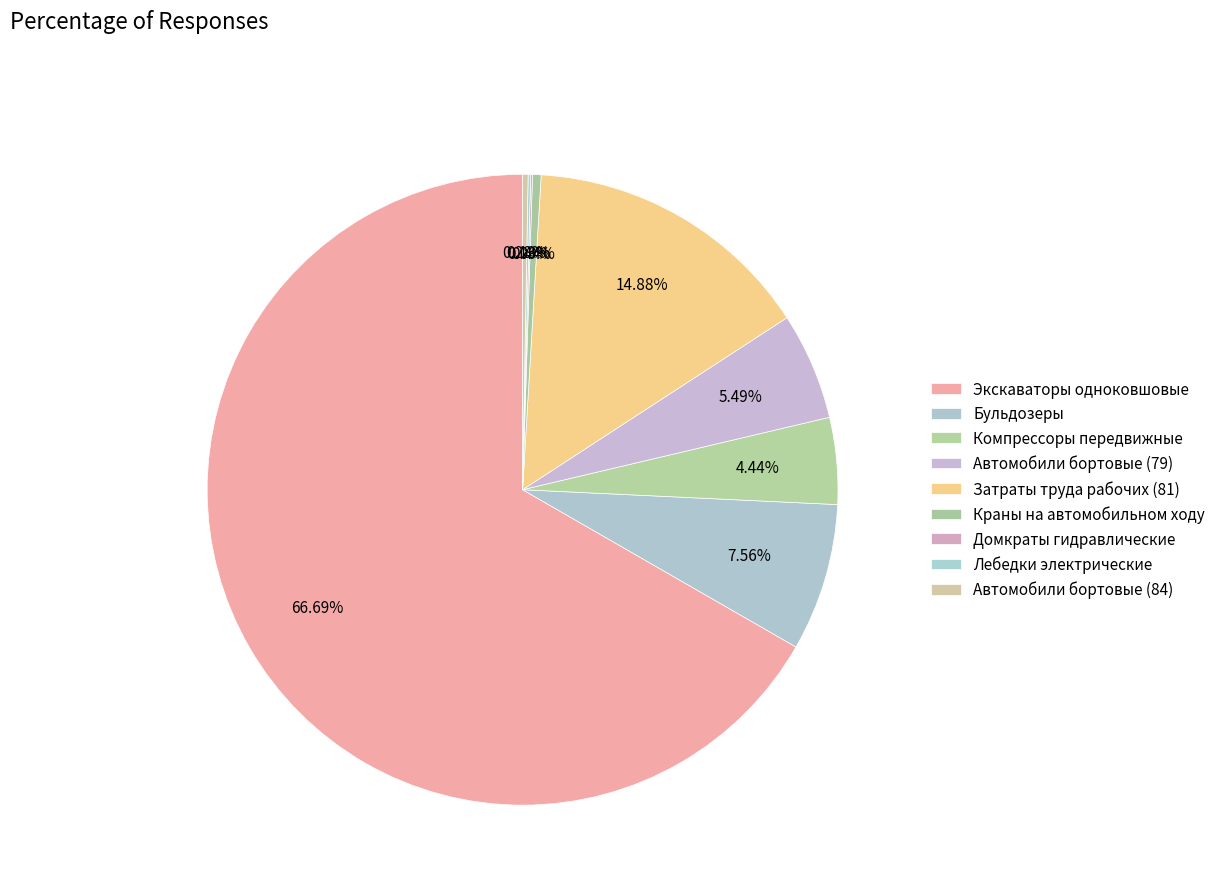

True or false: Затраты труда рабочих (81) accounts for 1% of the total.

False